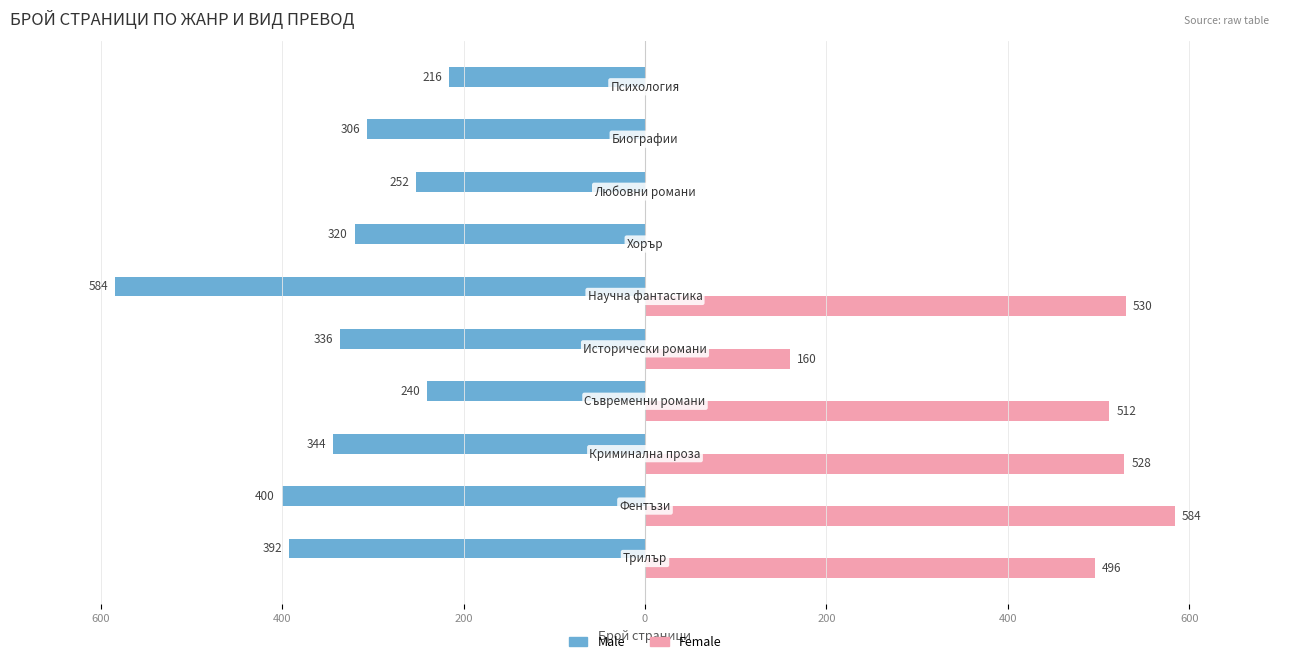

What are all the series names shown in the legend?

Male, Female